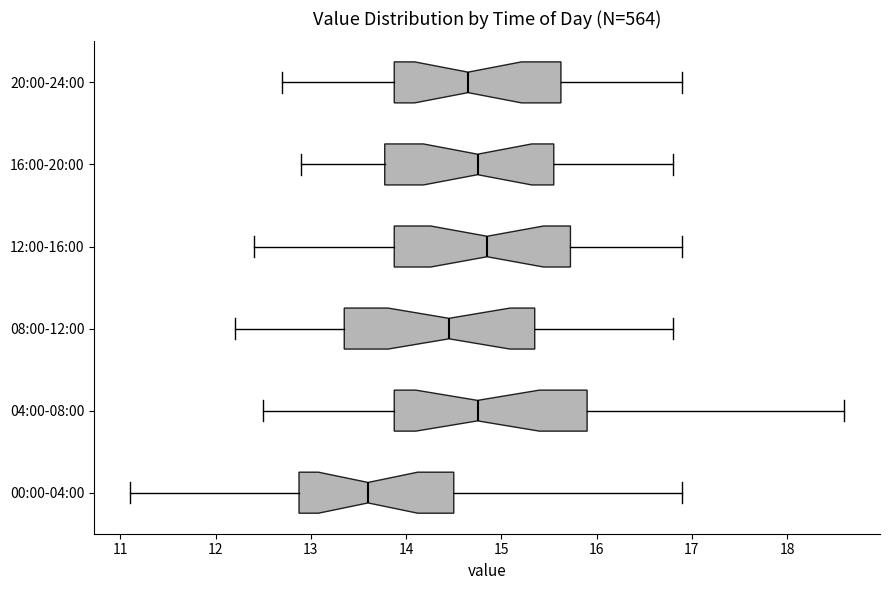

Where does the right whisker of the box for 20:00-24:00 end on the x-axis? The values are not printed on the chart, so give them approximately, as read against the axis.

16.9